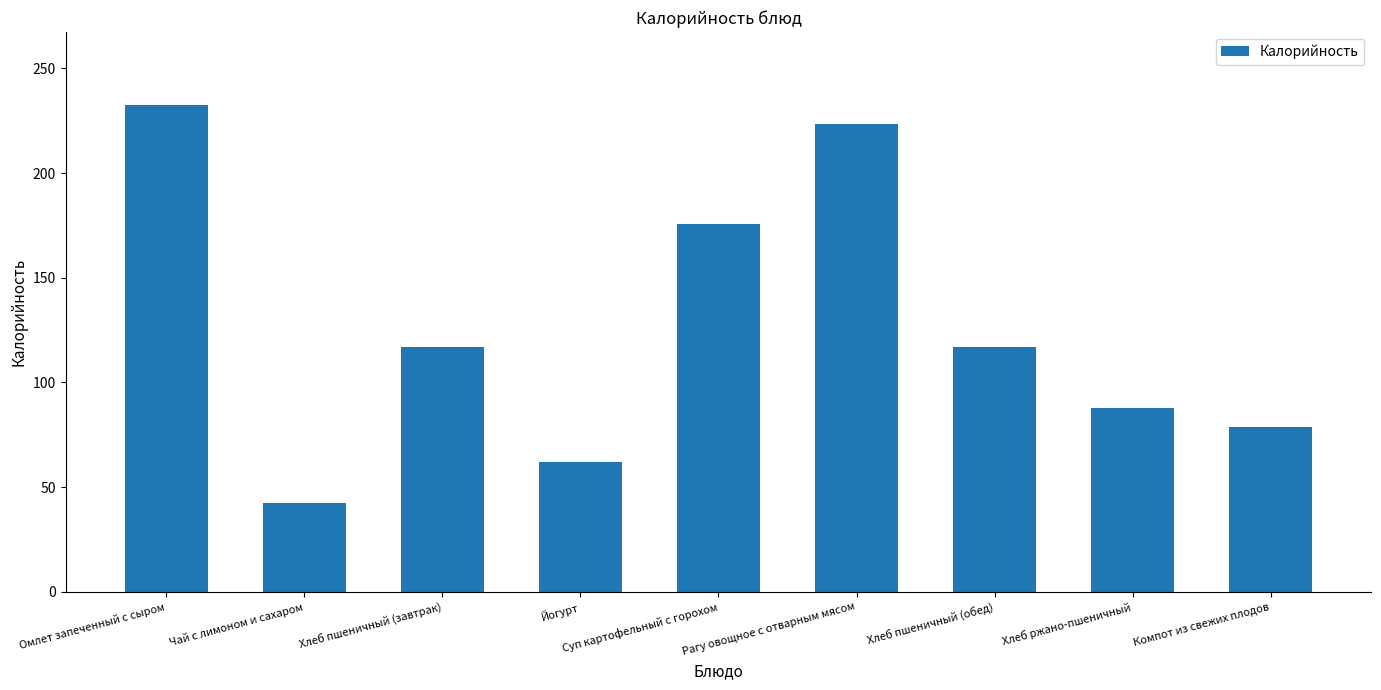

How many bars are there in total?

9